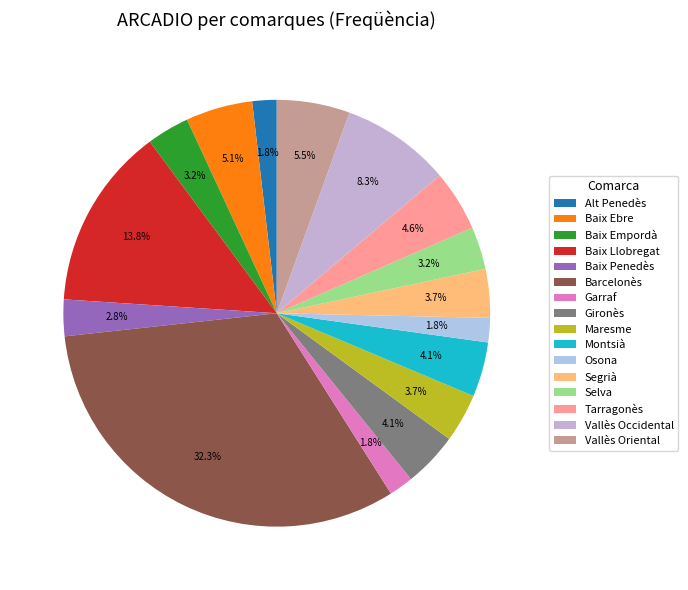

How many slices are in this pie chart?

16